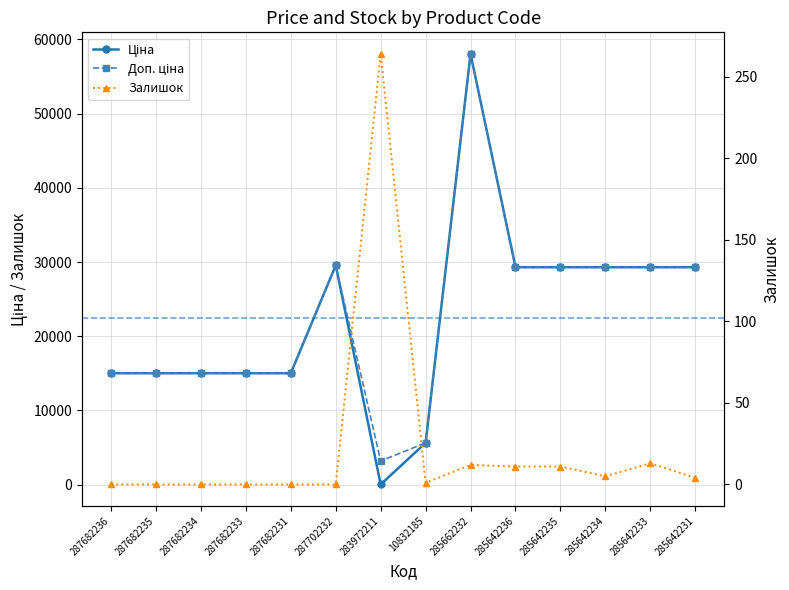

Where is the first local minimum for Доп. ціна?

283972211